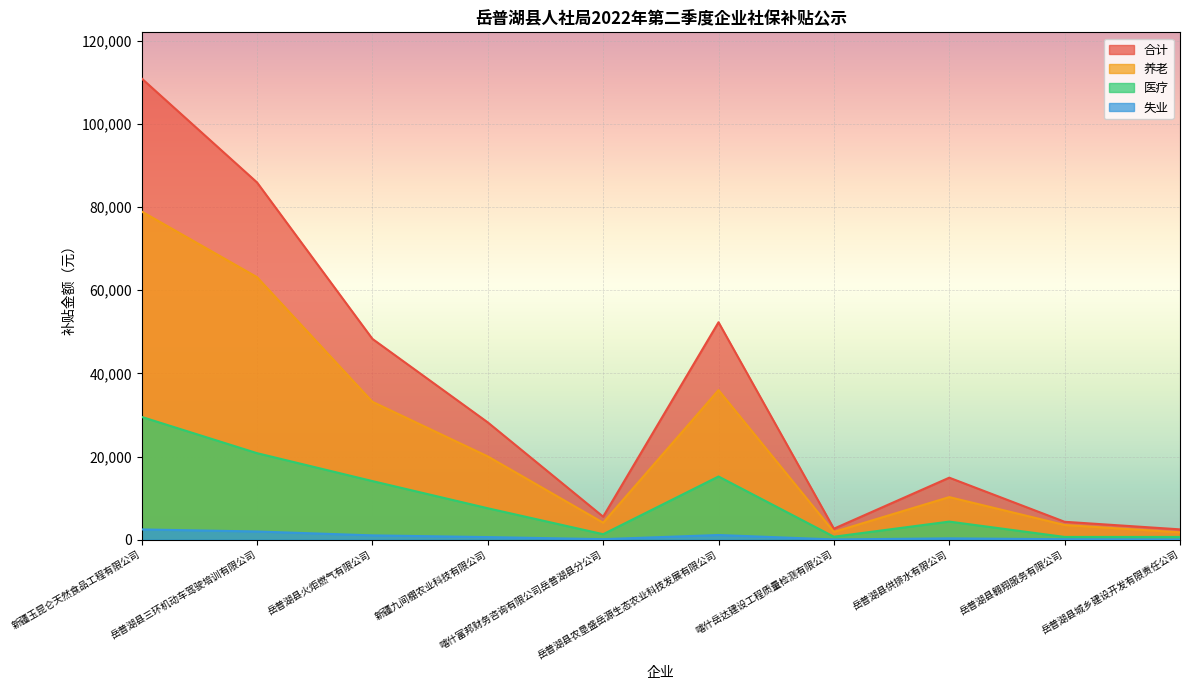

True or false: 合计 and 医疗 cross at least once.

False